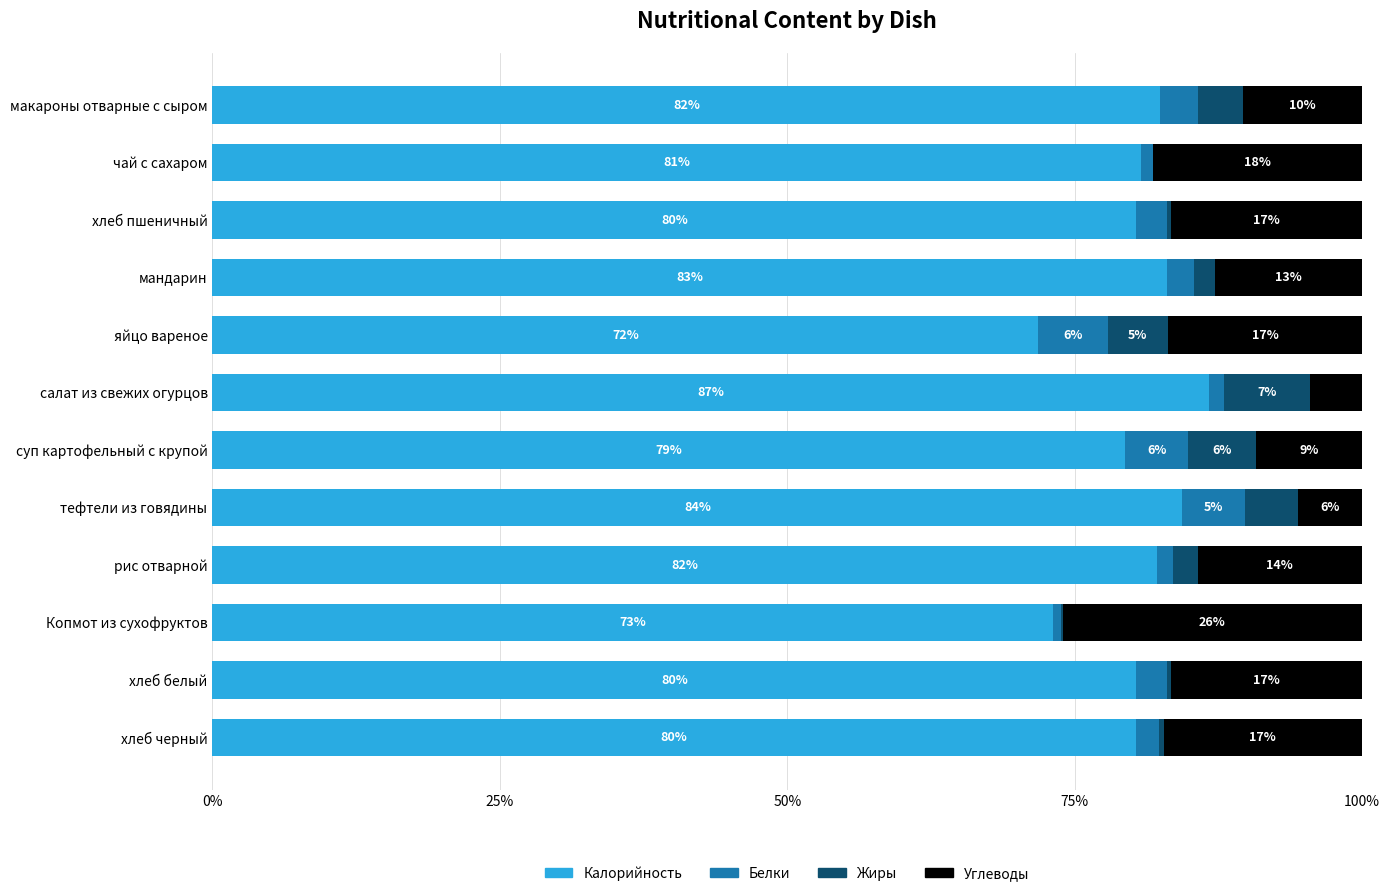

At which label does Калорийность reach its peak?

салат из свежих огурцов